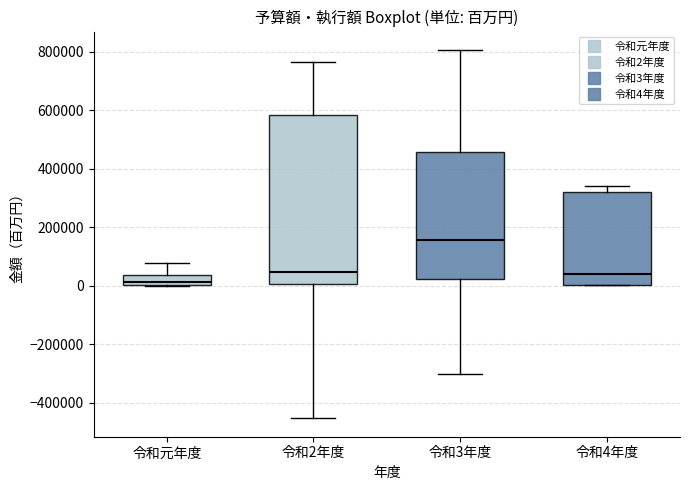

Reading left to right, read every box against the y-axis: the position of its median line, the range the box covers, and the ends of its whiskers. The values are not printed on the chart, so give them approximately, as read against the axis.

令和元年度: median 20000, box 0 to 40000, whiskers 0 to 80000
令和2年度: median 40000, box 0 to 580000, whiskers -460000 to 760000
令和3年度: median 160000, box 20000 to 460000, whiskers -300000 to 800000
令和4年度: median 40000, box 0 to 320000, whiskers 0 to 340000